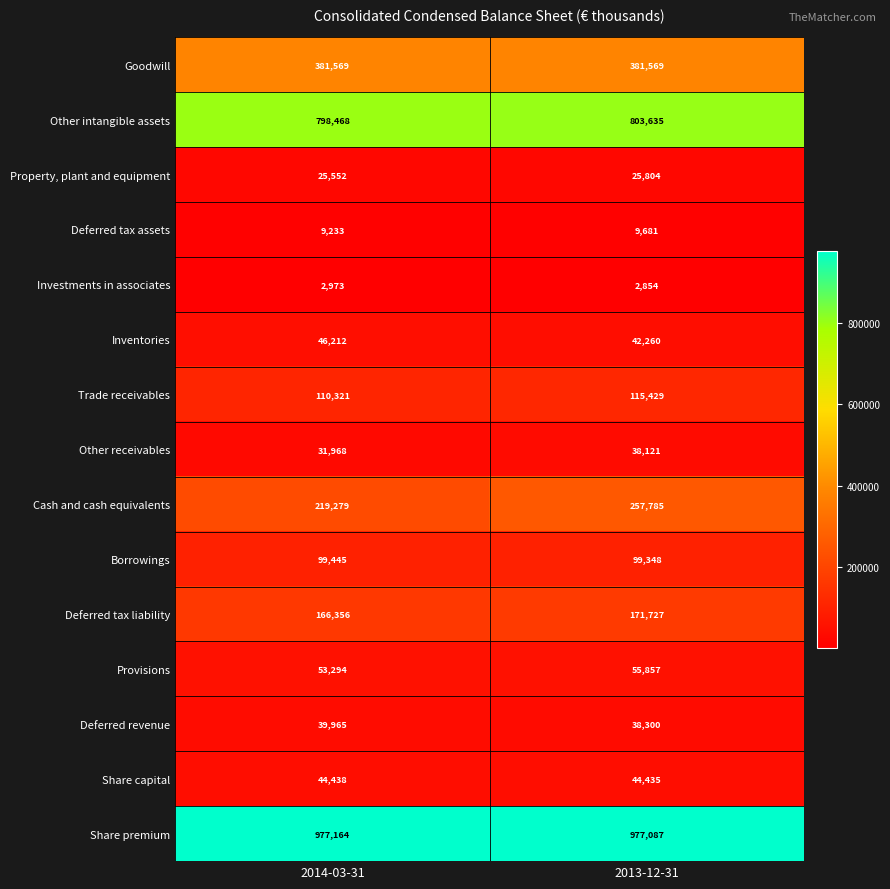

At which category does the chart reach its minimum across all series?

2013-12-31